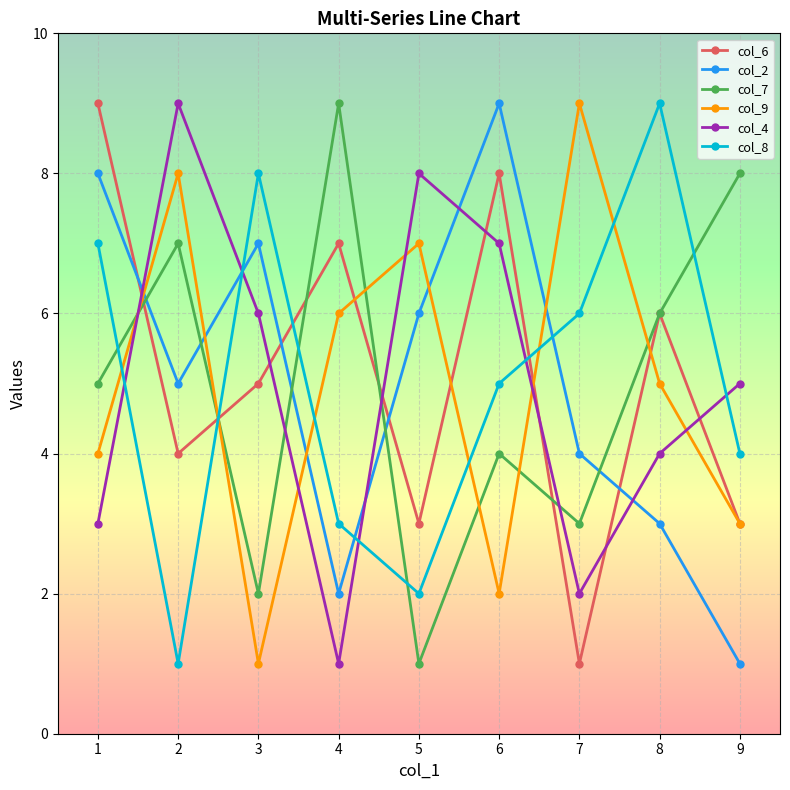

What is the sum of the col_4 values at 5 and 1?

11